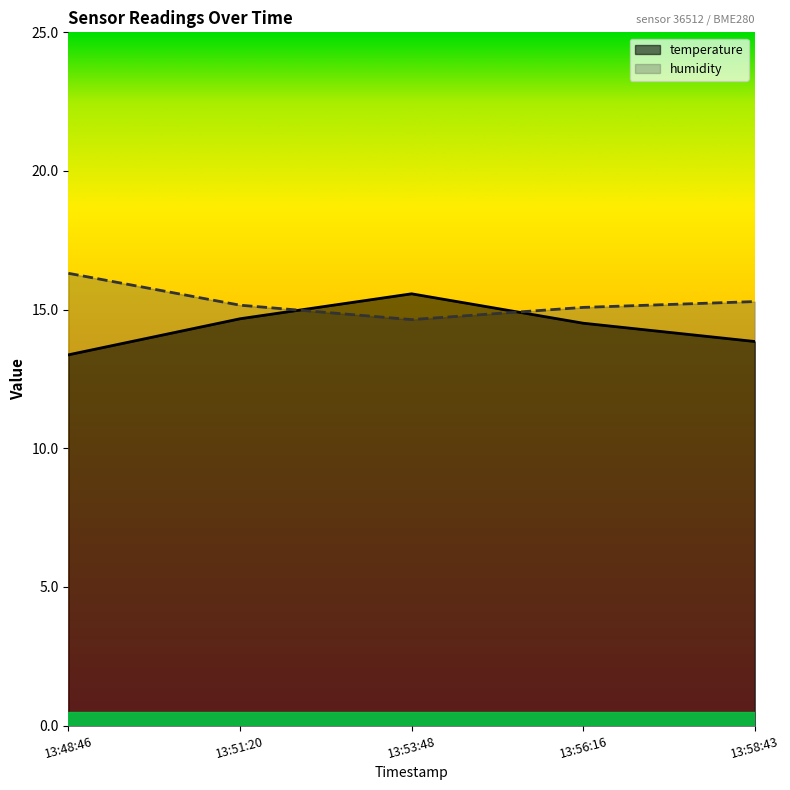

How many data points in humidity are less than 15?

1